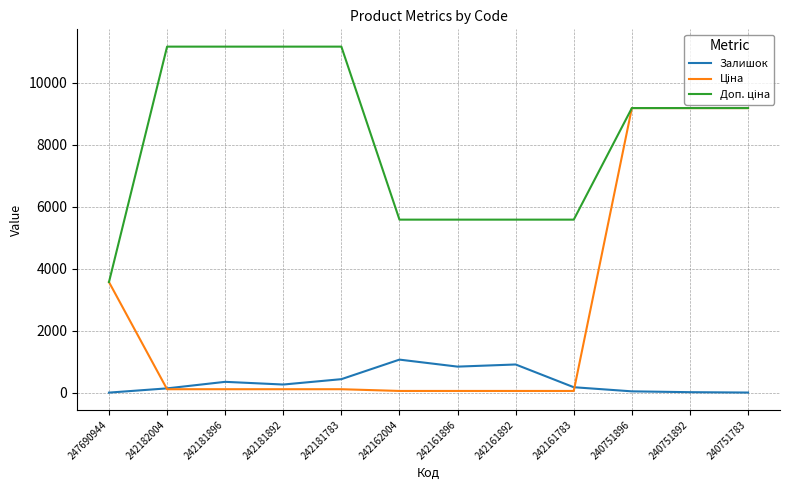

What is the greatest value displayed?

11169.0